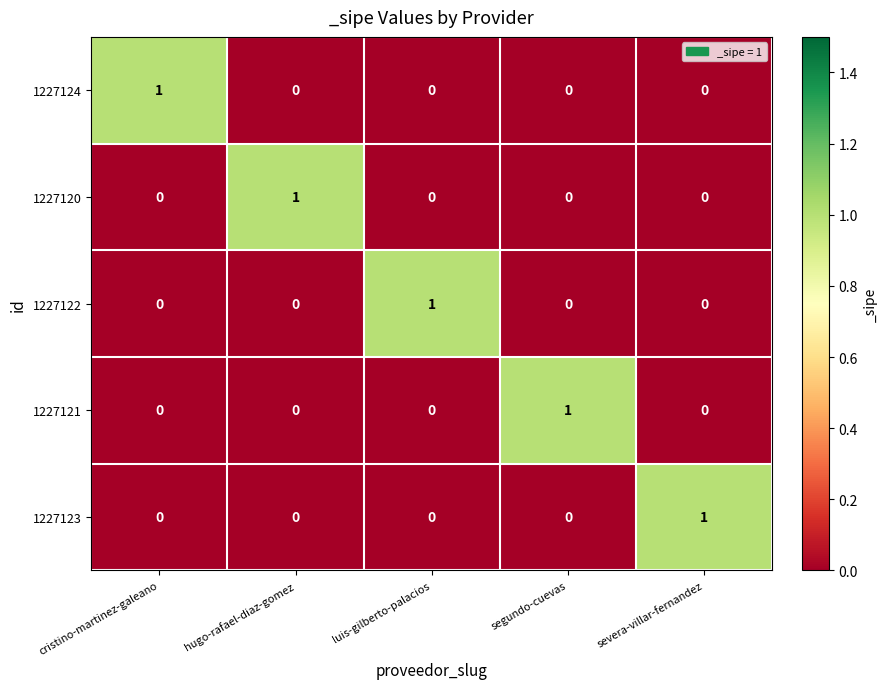

Reading right to left, list all the values displayed in this chart.

1227124: 0	0	0	0	1
1227120: 0	0	0	1	0
1227122: 0	0	1	0	0
1227121: 0	1	0	0	0
1227123: 1	0	0	0	0